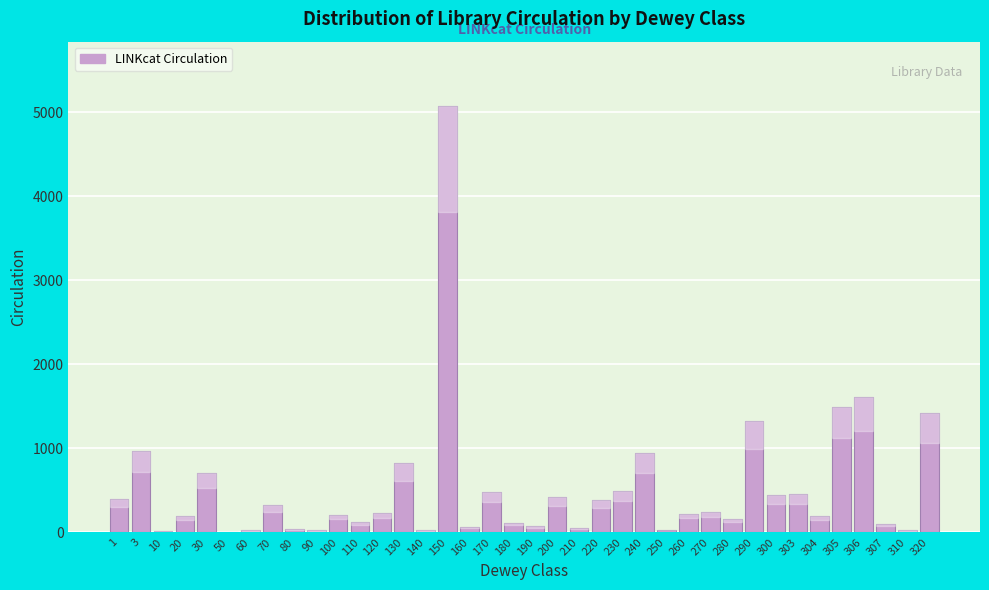

Which label corresponds to the largest value in the chart?

150